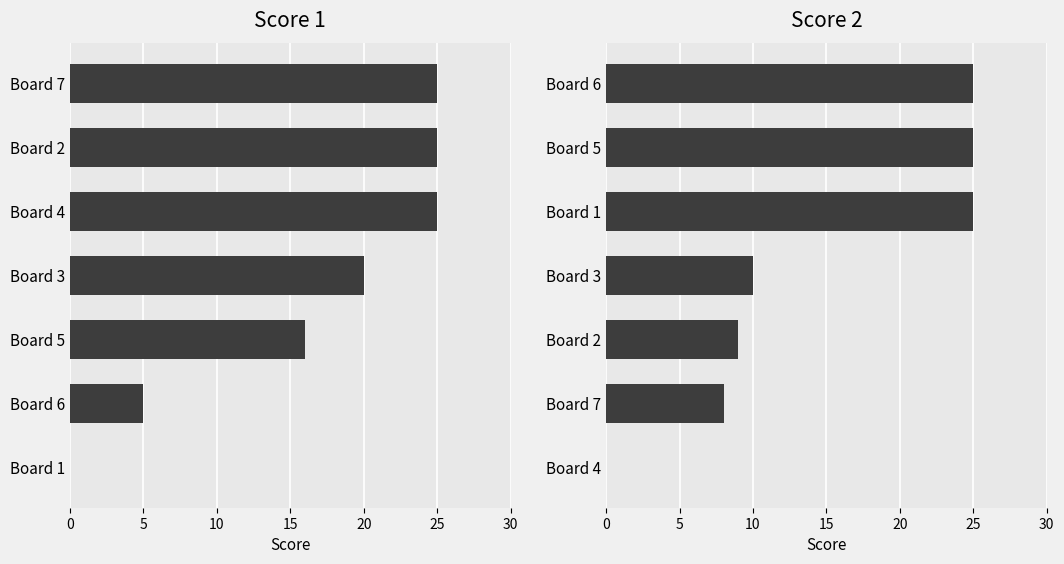

Between Board 2 and Board 3, which is larger?

Board 2